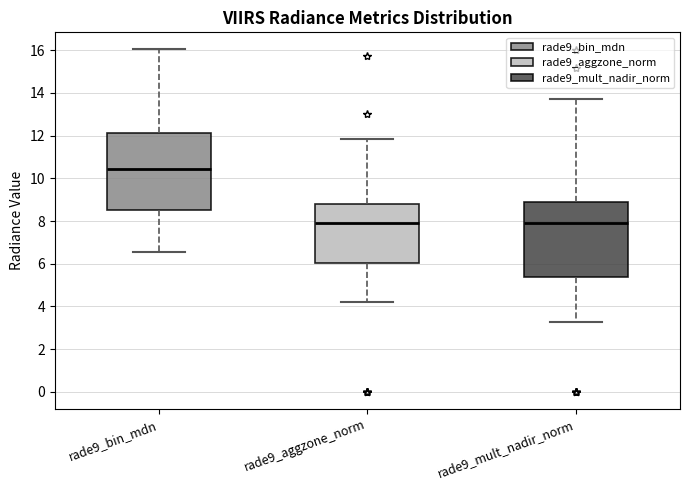

Reading left to right, transcribe this box plot: for each box, give where its median line is, the range the box spans, and where its two whiskers end, as read against the y-axis. The values are not printed on the chart, so give them approximately, as read against the axis.

rade9_bin_mdn: median 10.4, box 8.6 to 12.2, whiskers 6.6 to 16.0
rade9_aggzone_norm: median 8.0, box 6.0 to 8.8, whiskers 4.2 to 11.8
rade9_mult_nadir_norm: median 7.8, box 5.4 to 9.0, whiskers 3.2 to 13.8